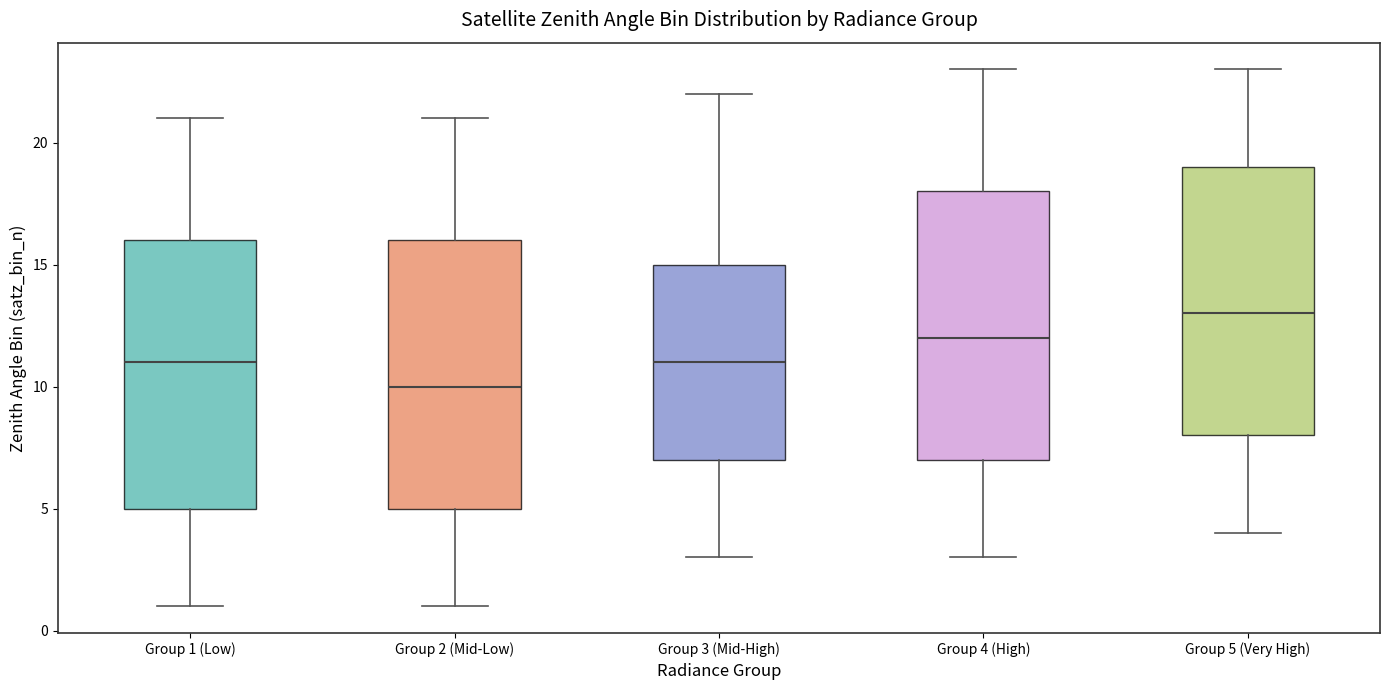

Reading left to right, transcribe this box plot: for each box, give where its median line is, the range the box spans, and where its two whiskers end, as read against the y-axis. The values are not printed on the chart, so give them approximately, as read against the axis.

Group 1 (Low): median 11, box 5 to 16, whiskers 1 to 21
Group 2 (Mid-Low): median 10, box 5 to 16, whiskers 1 to 21
Group 3 (Mid-High): median 11, box 7 to 15, whiskers 3 to 22
Group 4 (High): median 12, box 7 to 18, whiskers 3 to 23
Group 5 (Very High): median 13, box 8 to 19, whiskers 4 to 23